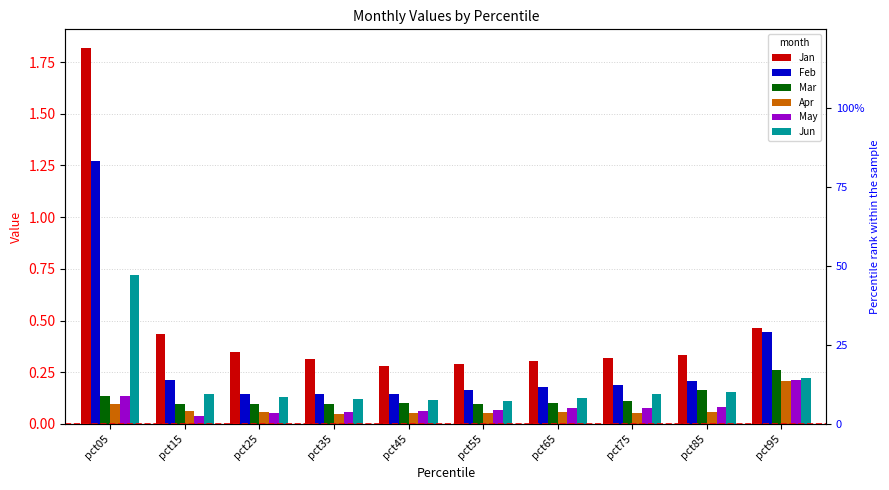

What is the sum of the Jun values at pct85 and pct55?

0.3